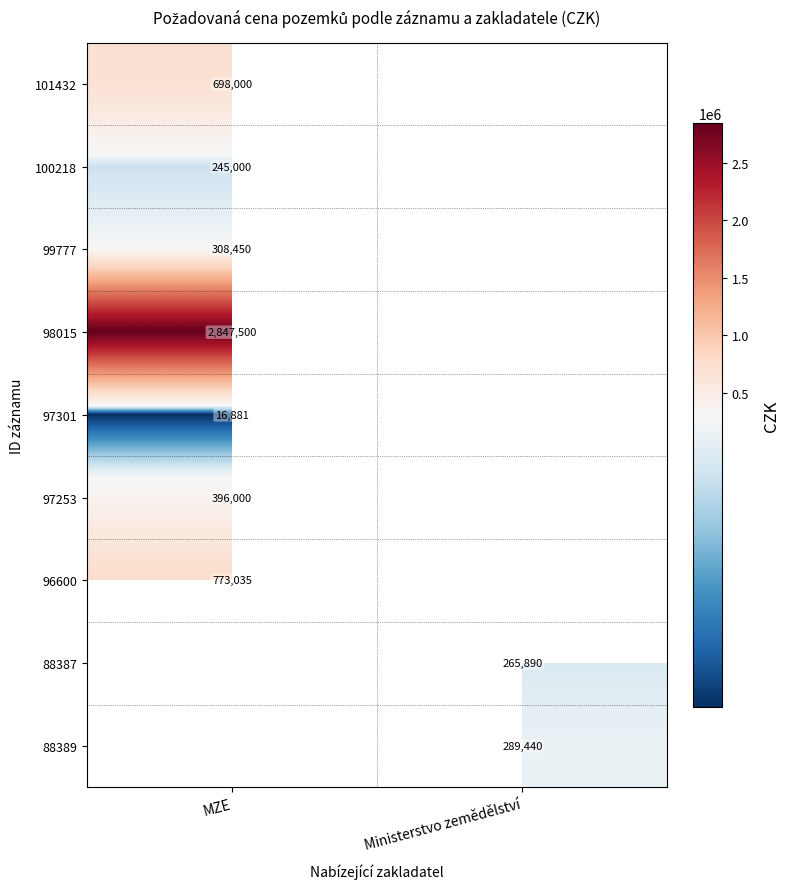

Which label corresponds to the largest value in the chart?

MZE